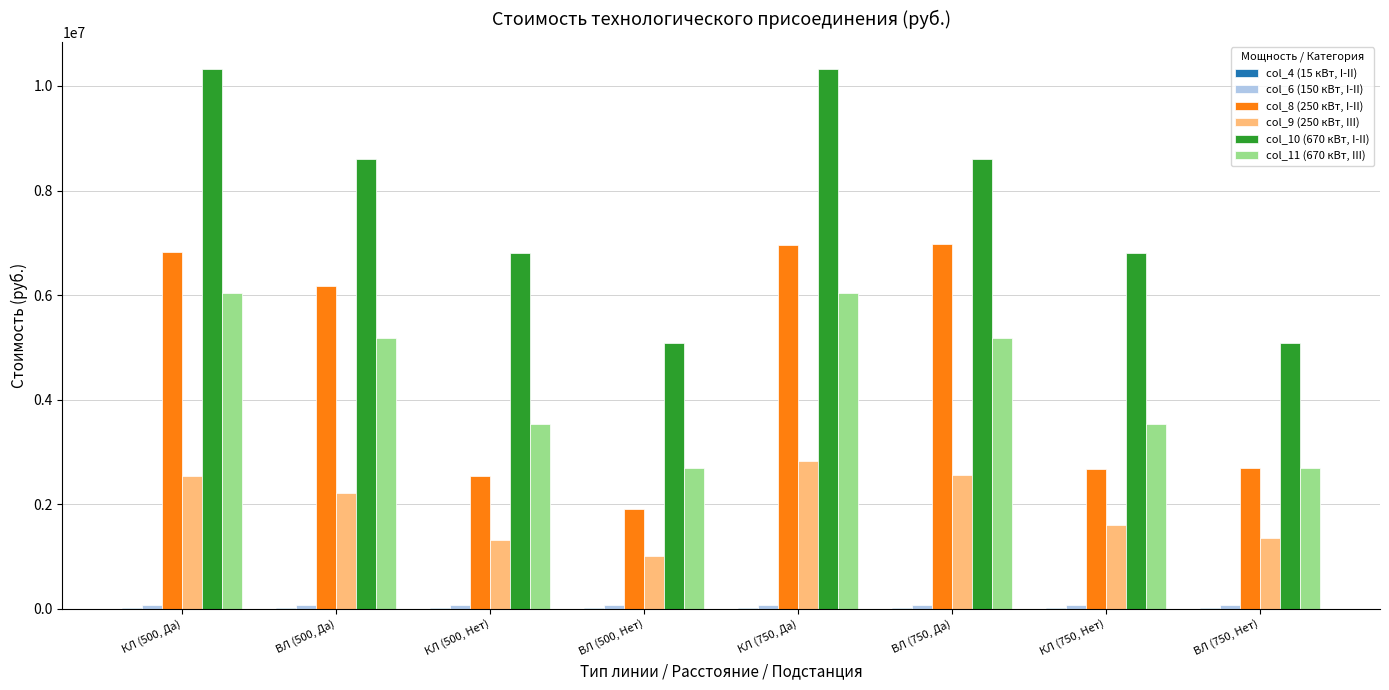

Which series has the largest total across all categories?

col_10 (670 кВт, I-II)